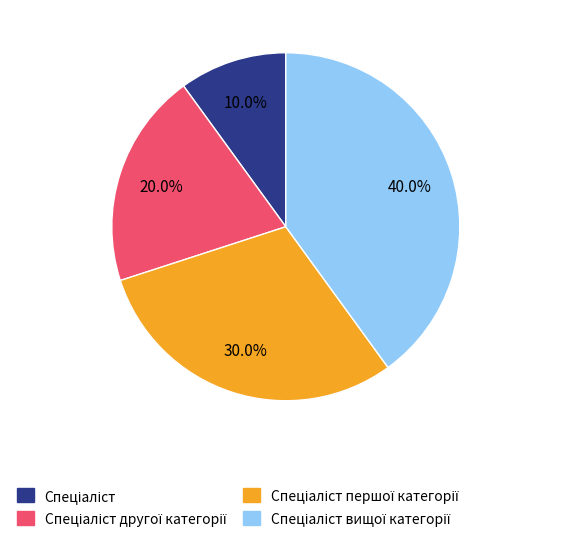

Is there any slice that represents more than half of the pie?

No